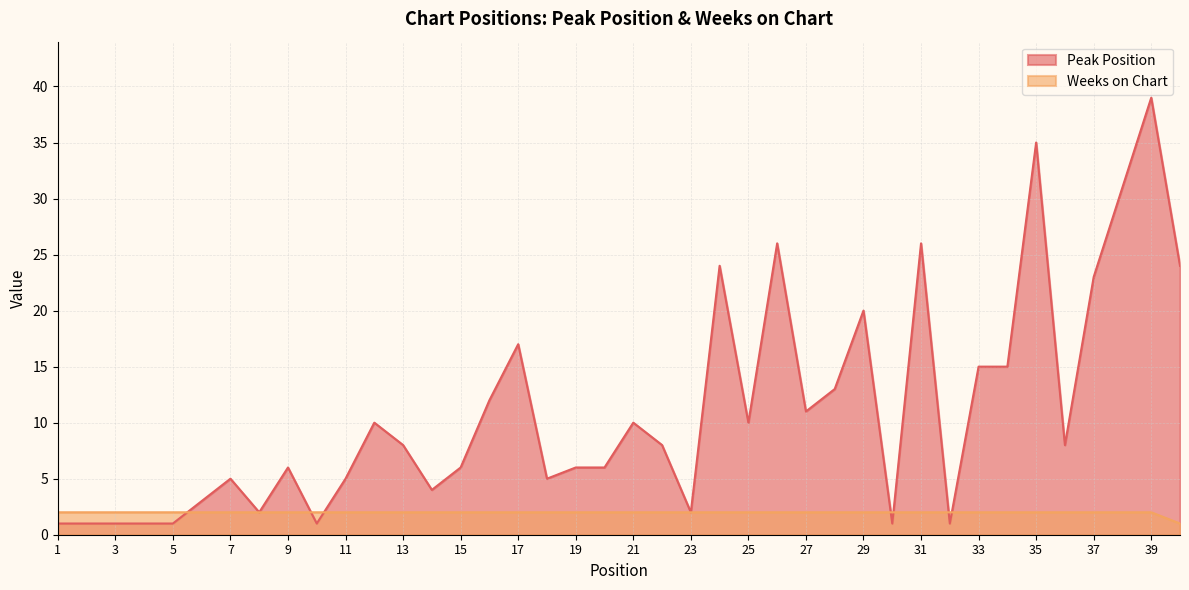

Rank the series at 1 from lowest to highest value.

Peak Position, Weeks on Chart